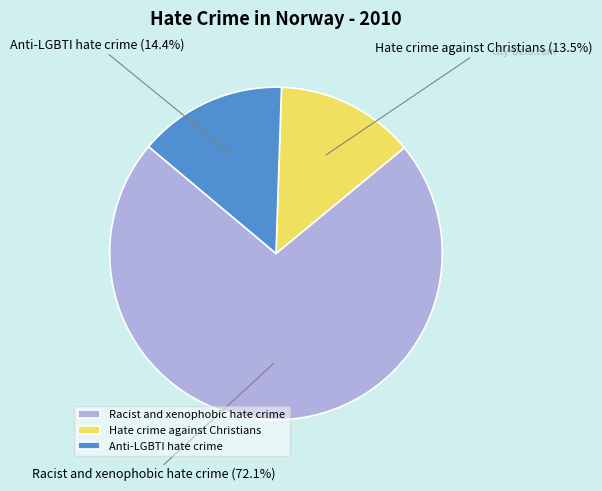

Does any single category account for the majority?

Yes